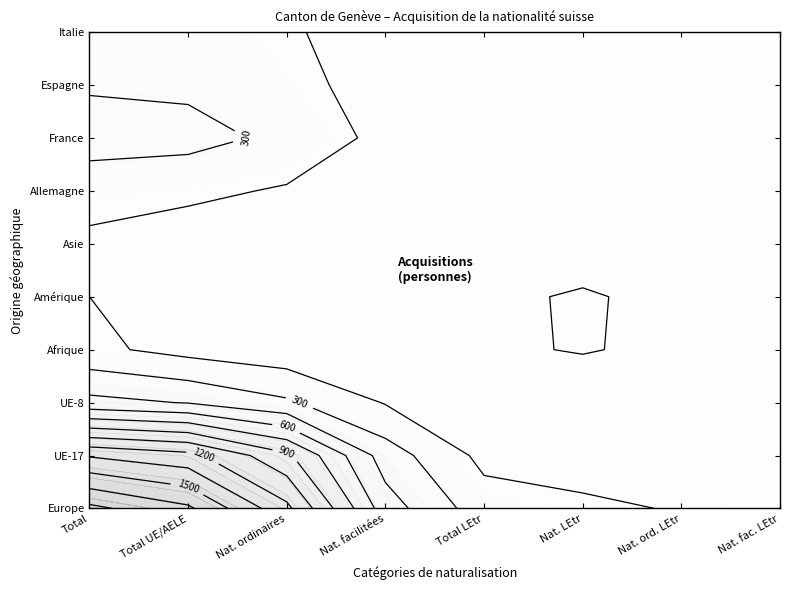

Is it true that Espagne equals 0 at 9?

False